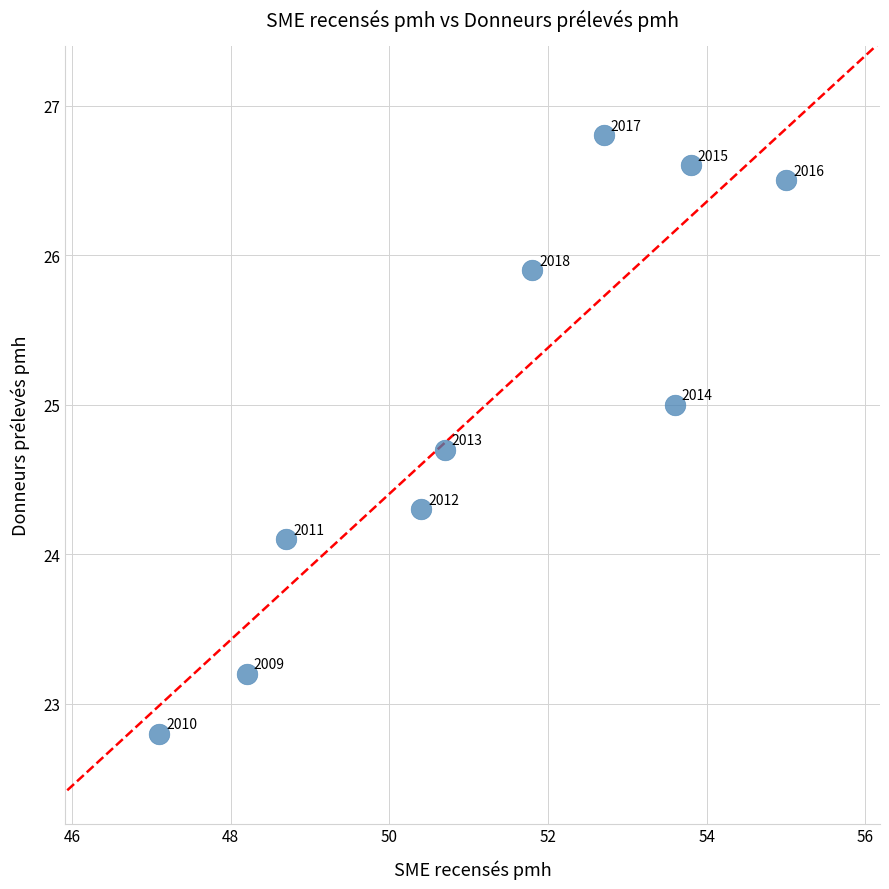

What Y value in the scatter plot is closest to 24?

24.1